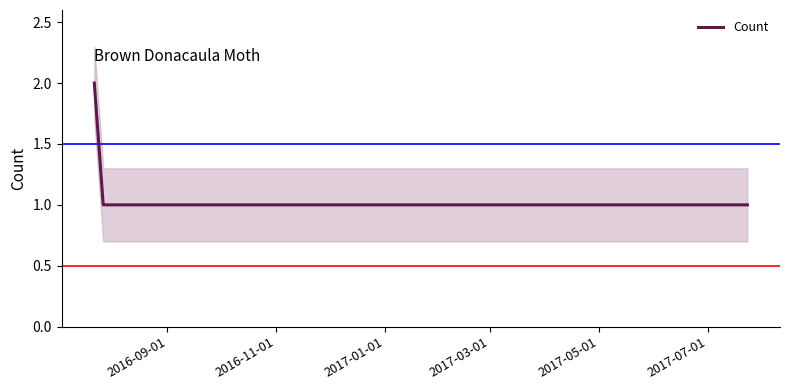

Count the number of values greater than 1.

1